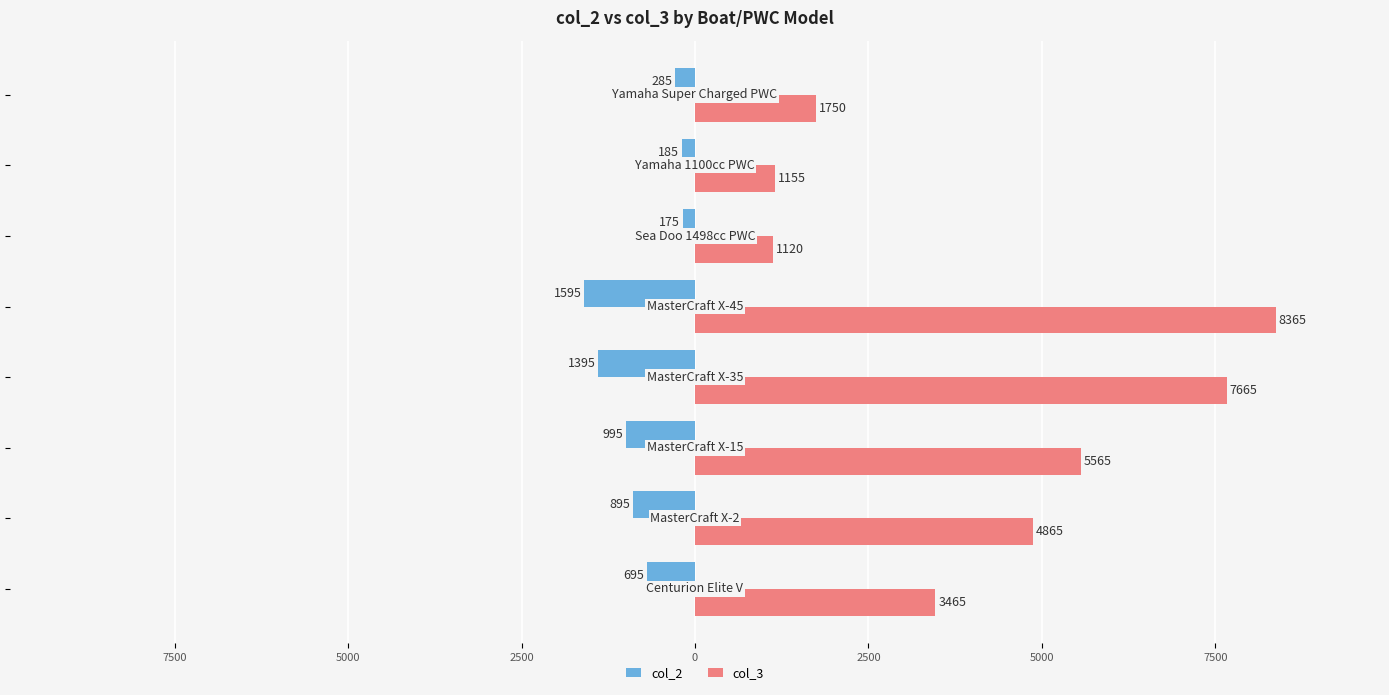

What are all the series names shown in the legend?

col_2, col_3